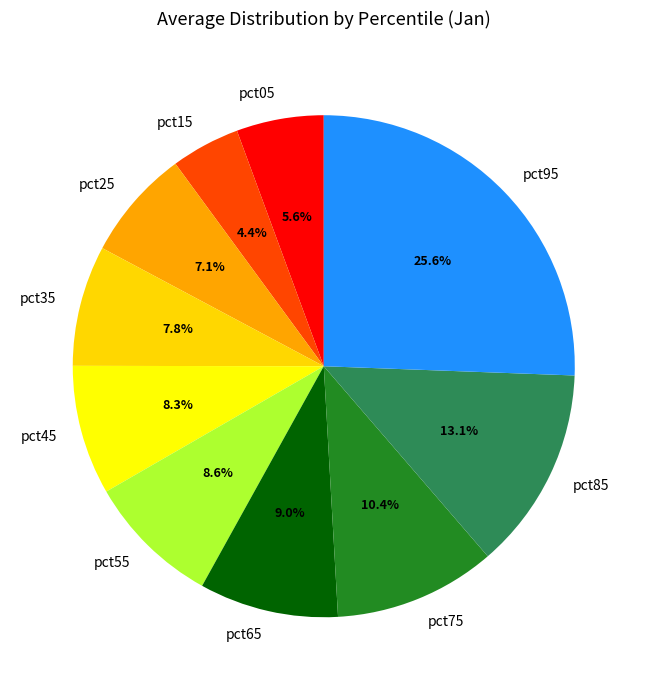

How much of the chart is everything except pct45?

91.7%